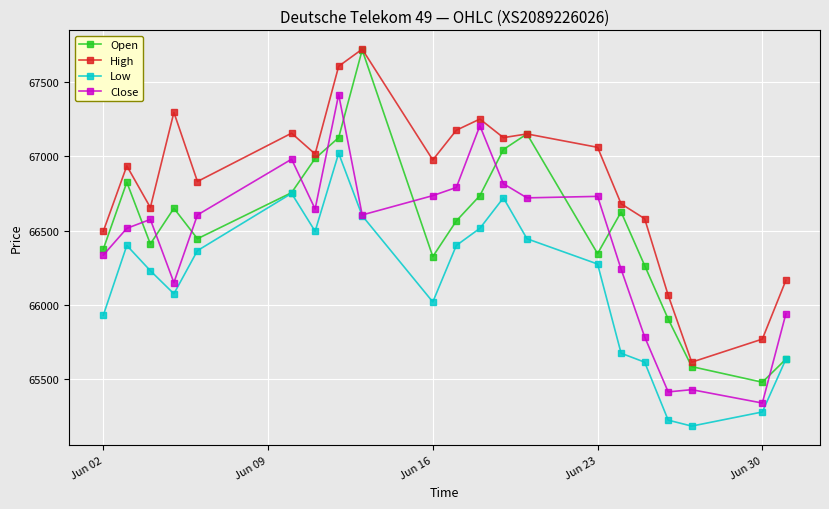

True or false: Open and Close intersect in this chart.

True